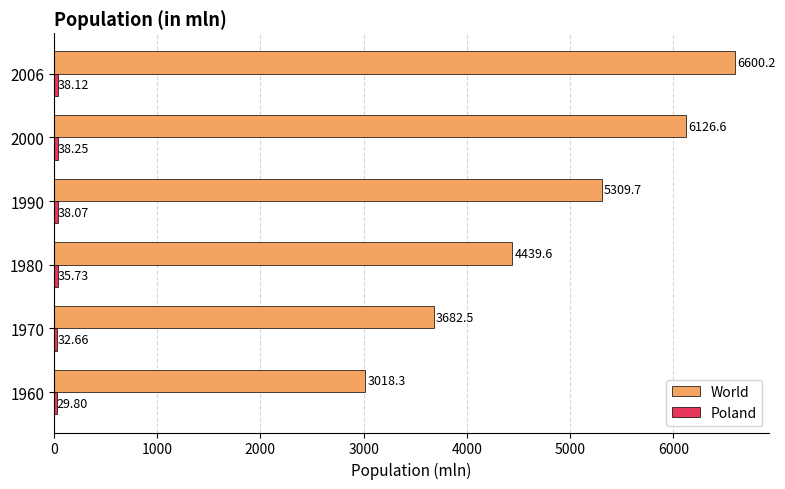

At which category is the sum across all series the highest?

2006